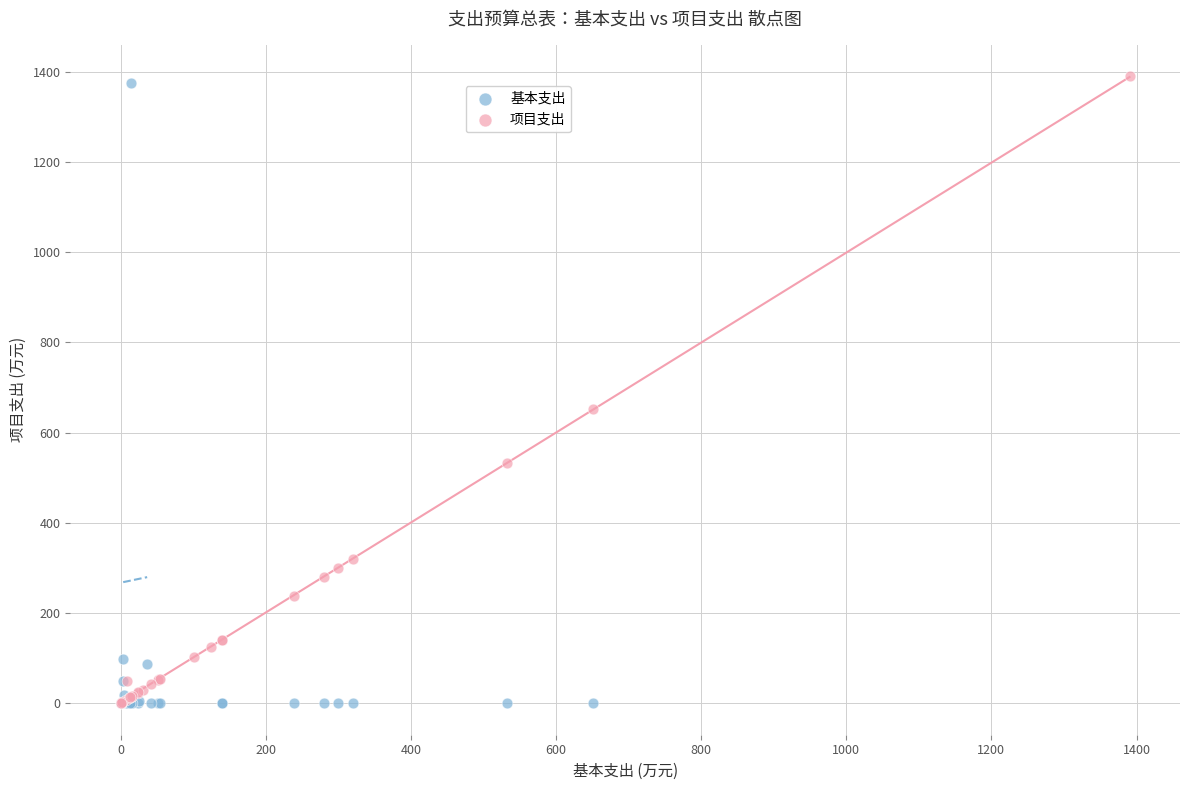

Which series has the largest Y range (max minus min)?

项目支出